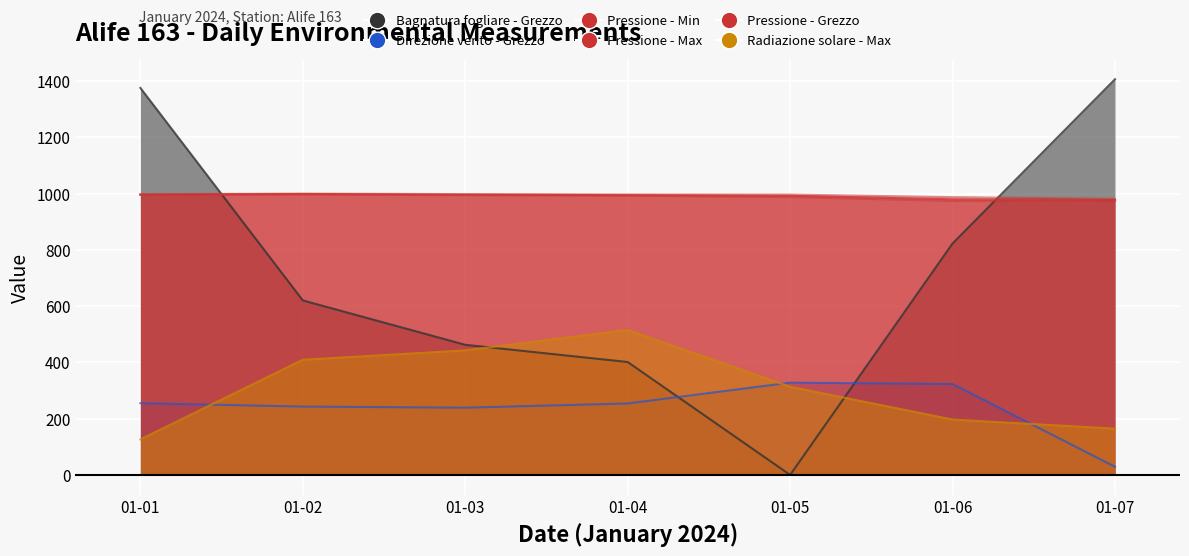

Reading left to right, what are all the values shown in this chart?

Bagnatura fogliare - Grezzo: 1375.6	620.3	462.5	401.3	0.0	822.7	1406.5
Direzione vento - Grezzo: 255.0	243.0	239.0	254.0	328.0	323.0	29.0
Pressione - Min: 995.3	997.1	994.3	992.7	987.6	973.7	974.1
Pressione - Max: 997.9	1000.0	998.3	996.9	996.6	987.5	981.3
Pressione - Grezzo: 996.3	998.6	996.2	994.5	992.2	979.8	977.1
Radiazione solare - Max: 126.2	409.3	442.7	515.2	313.4	196.8	164.5